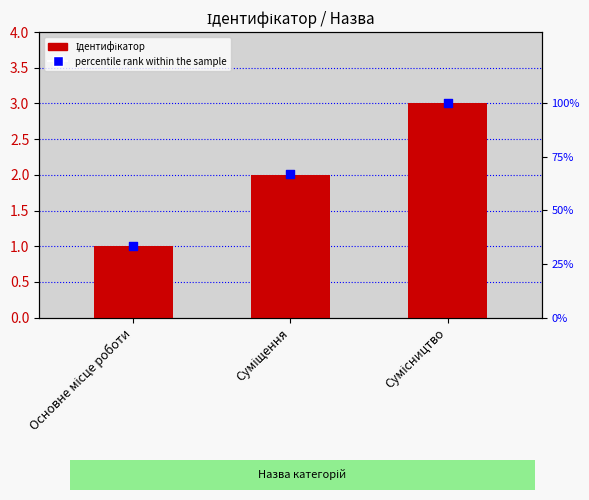

Which series has the largest total across all categories?

percentile rank within the sample